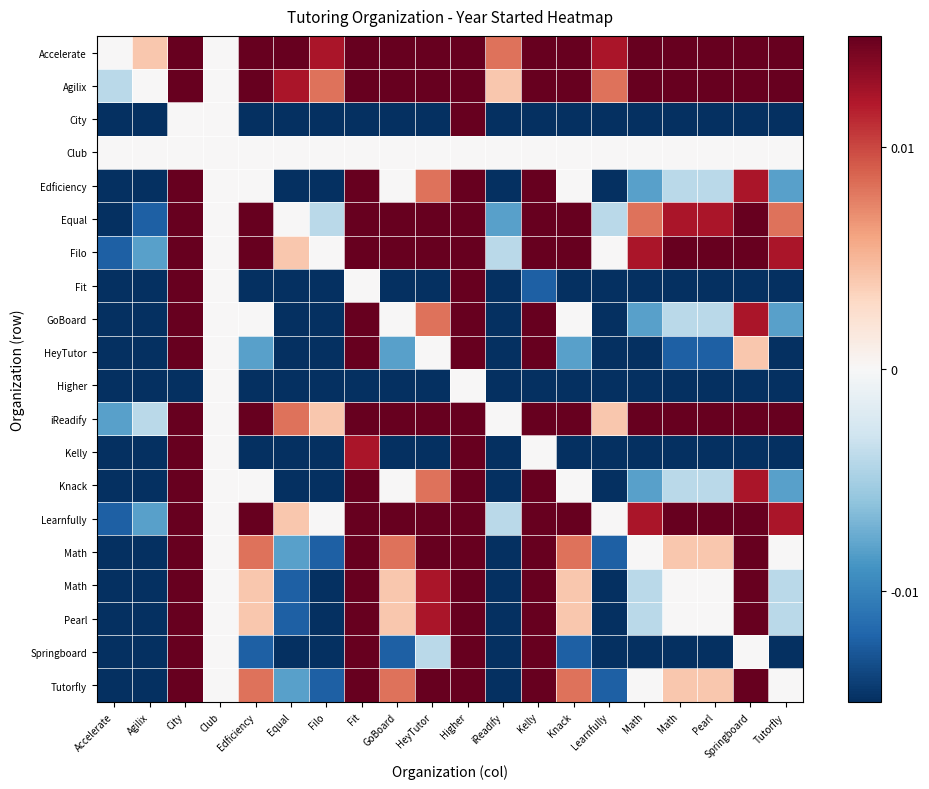

At how many categories does at least one series exceed 0?

18